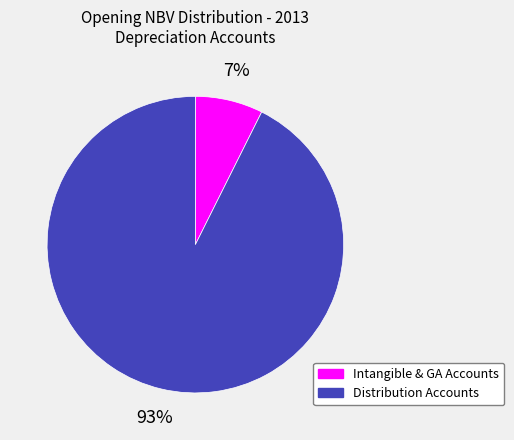

Does any single category account for the majority?

Yes